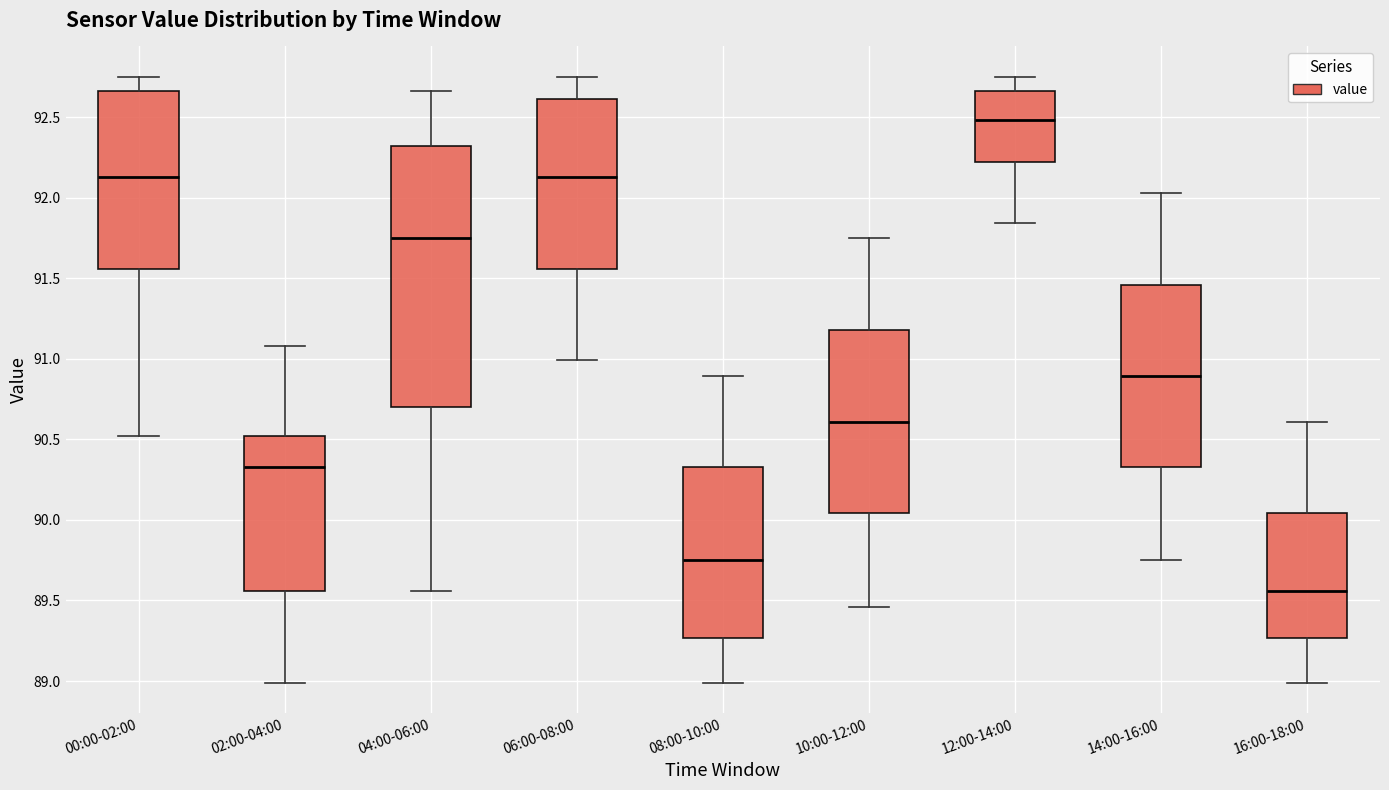

Where does the median line of the box for 10:00-12:00 sit on the y-axis? The values are not printed on the chart, so give them approximately, as read against the axis.

90.60